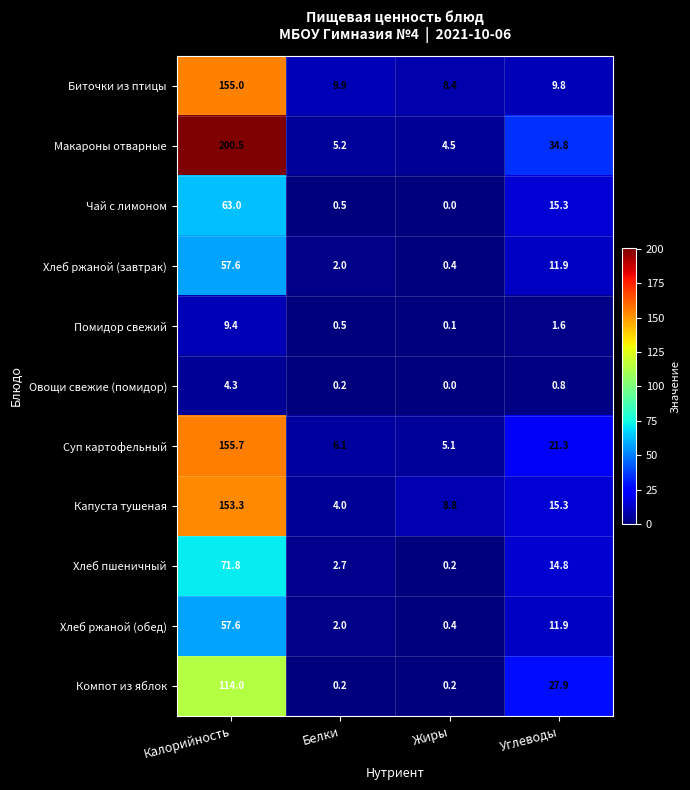

What is the difference between the highest and lowest values at Калорийность?

196.2